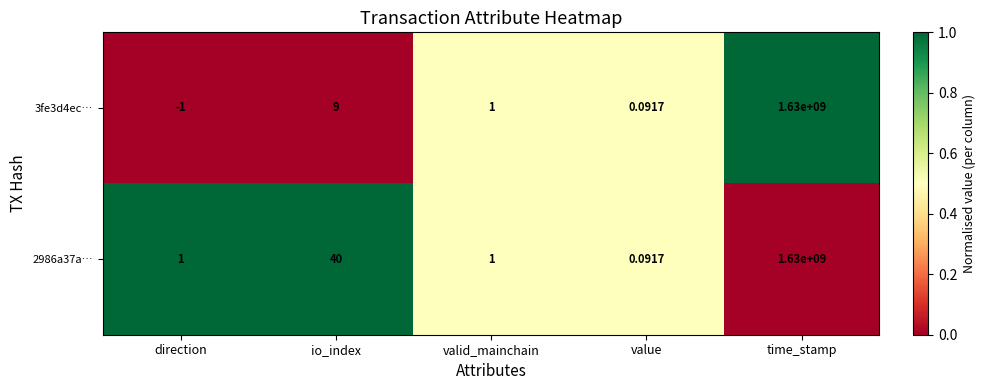

What is the maximum value shown in the chart?

1630000000.0